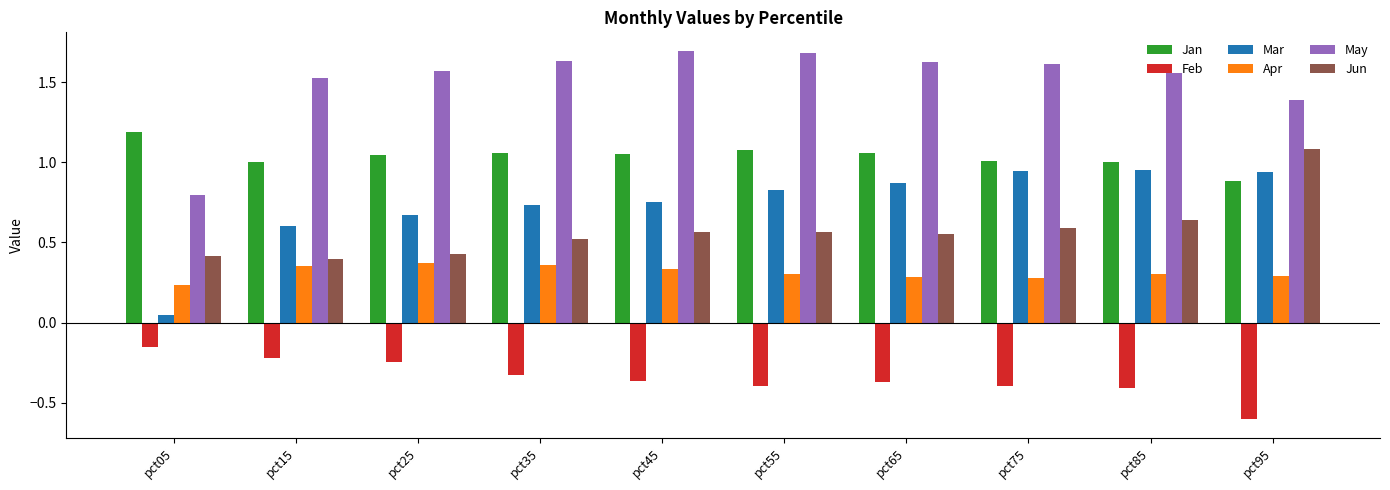

True or false: Jun has a value of 0.6 at pct45.

True